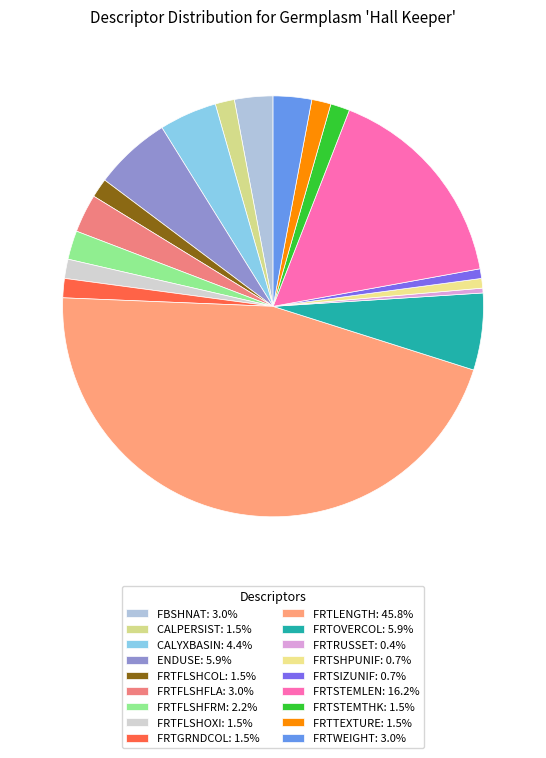

The FRTSTEMTHK slice represents 1% of the pie. True or false?

True